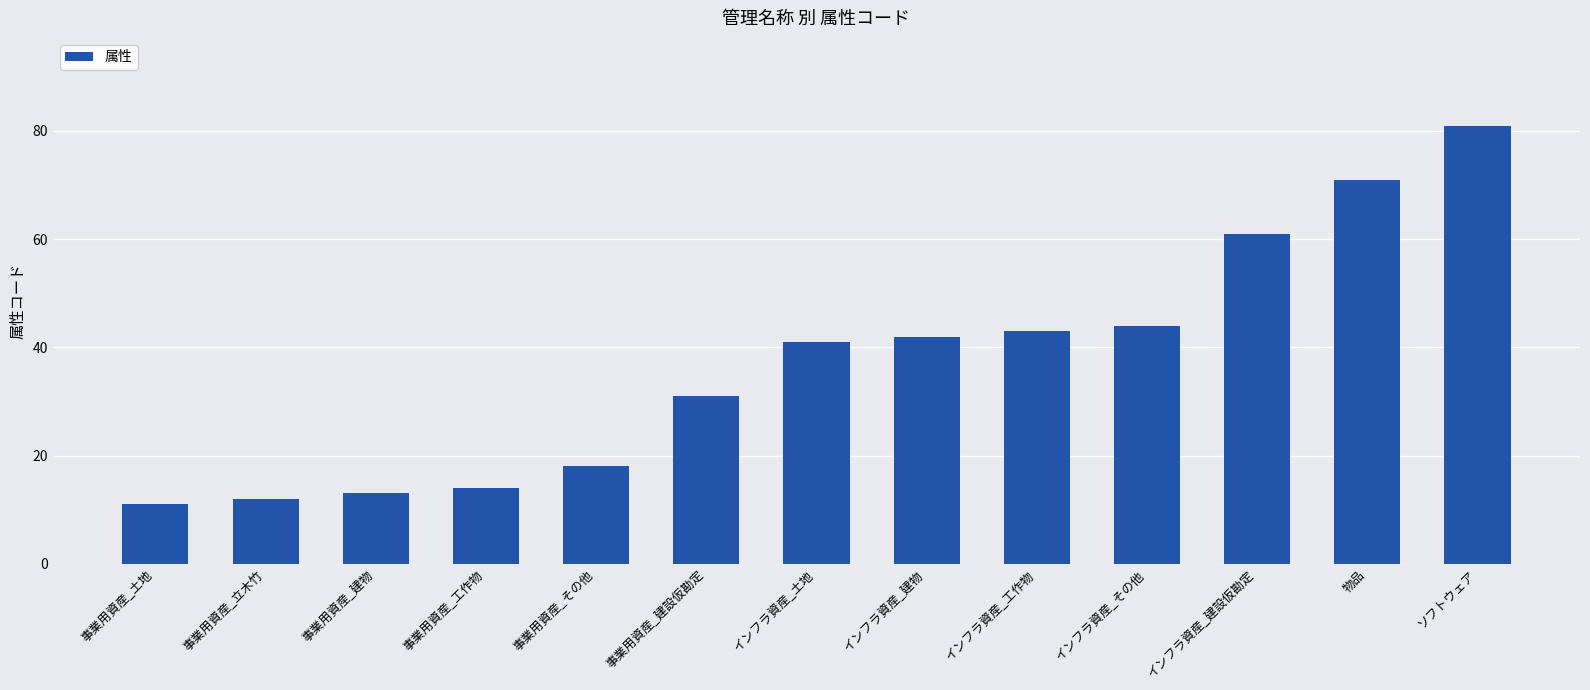

What is the value of the 2nd bar from the left?

12